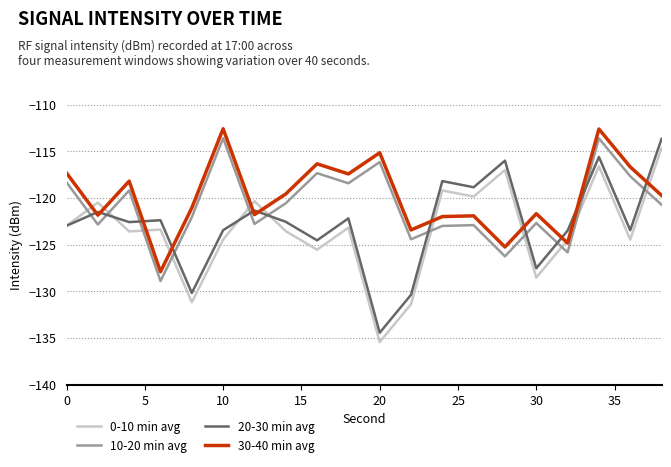

In 10-20 min avg, how many points are higher than both neighbors (excluding endpoints)?

7